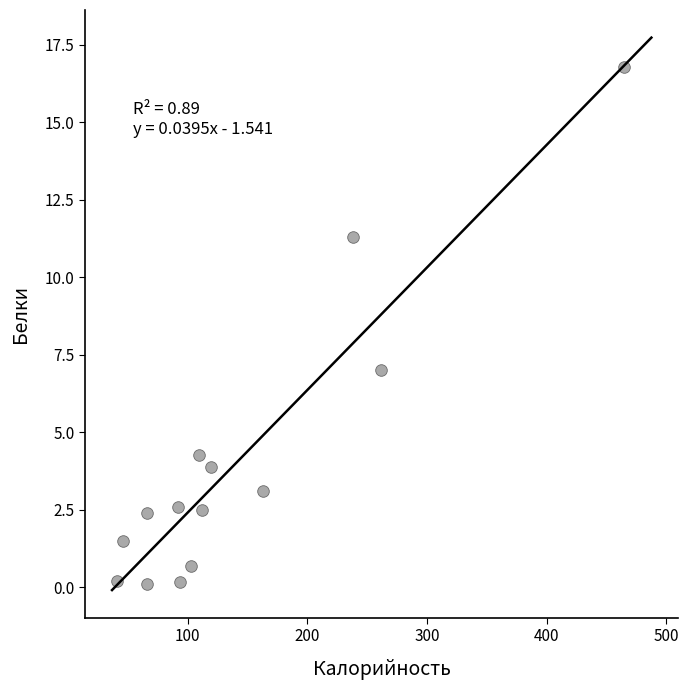

What is the range of Y values (max minus min)?

16.7